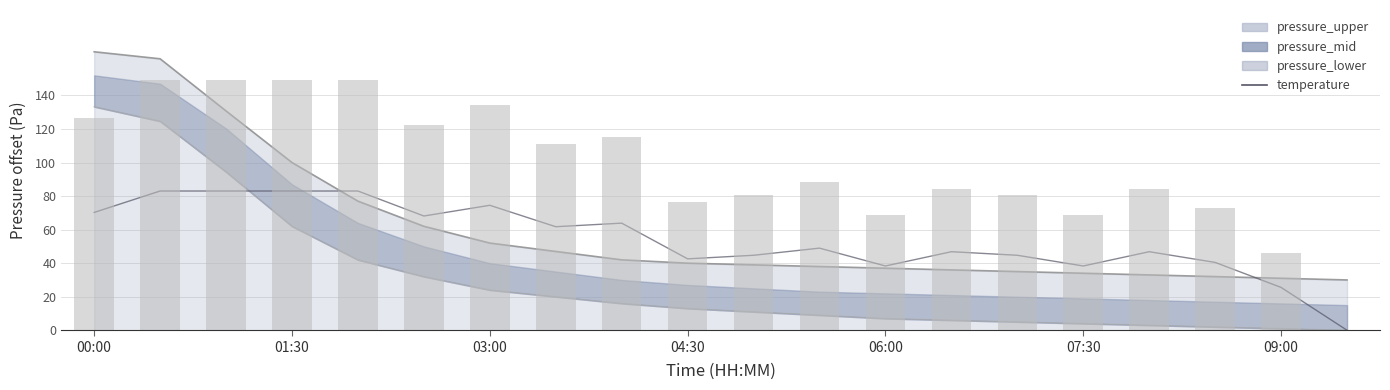

Does the chart contain any negative values?

No